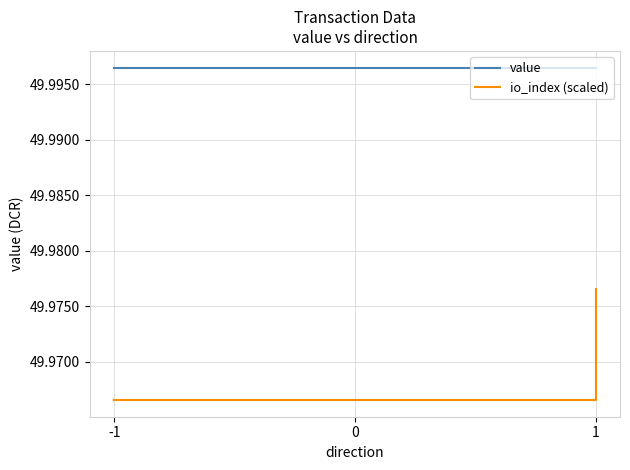

True or false: io_index (scaled) has more than 1 interior local peaks.

False